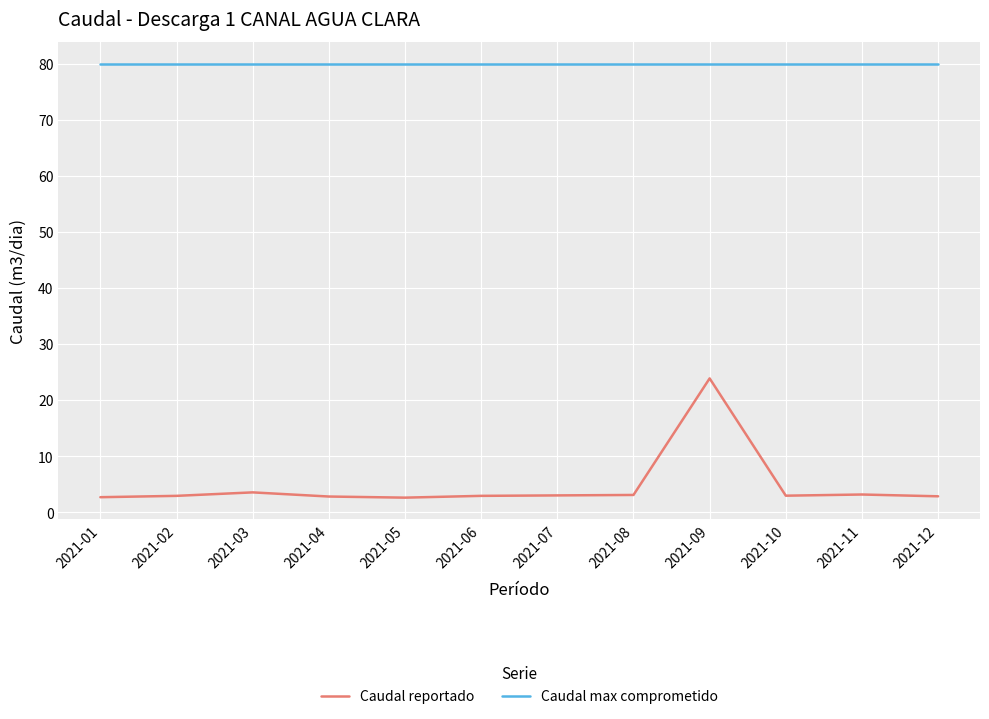

Rank the series by their maximum value, from highest to lowest.

Caudal max comprometido, Caudal reportado